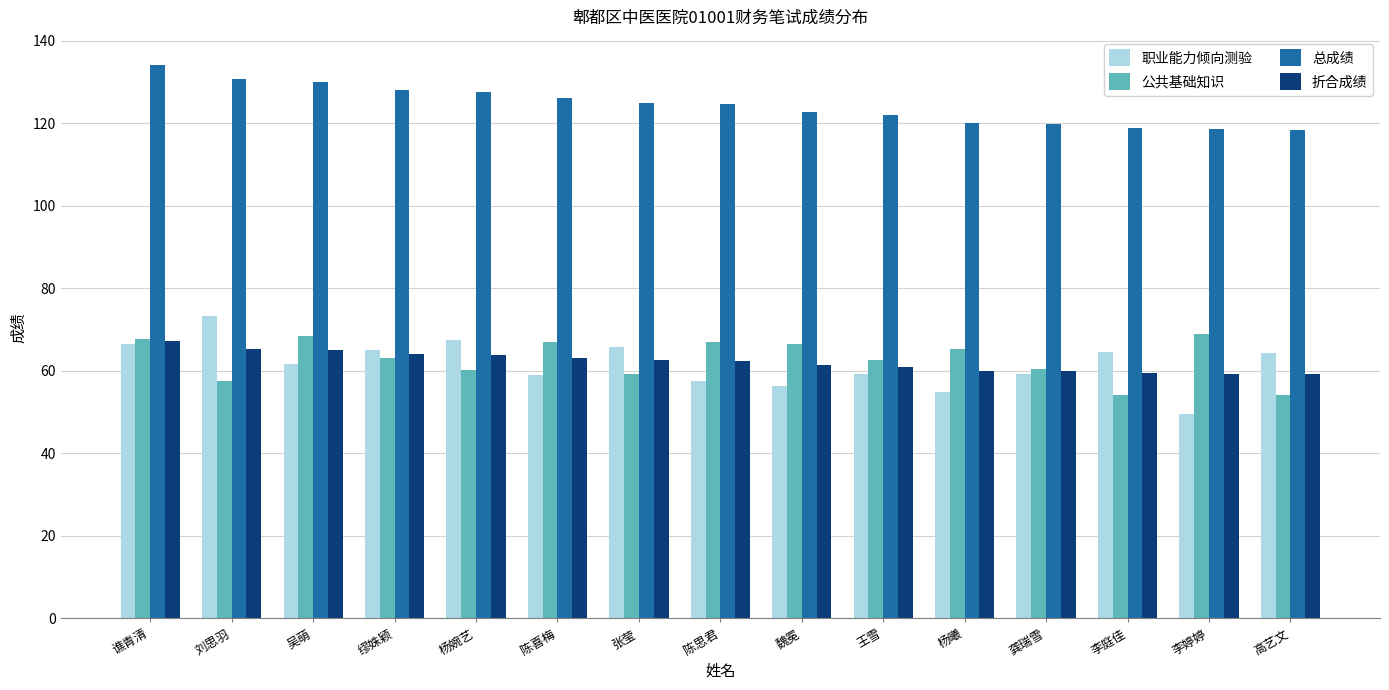

What is the label of the 4th bar from the right?

龚瑞雪